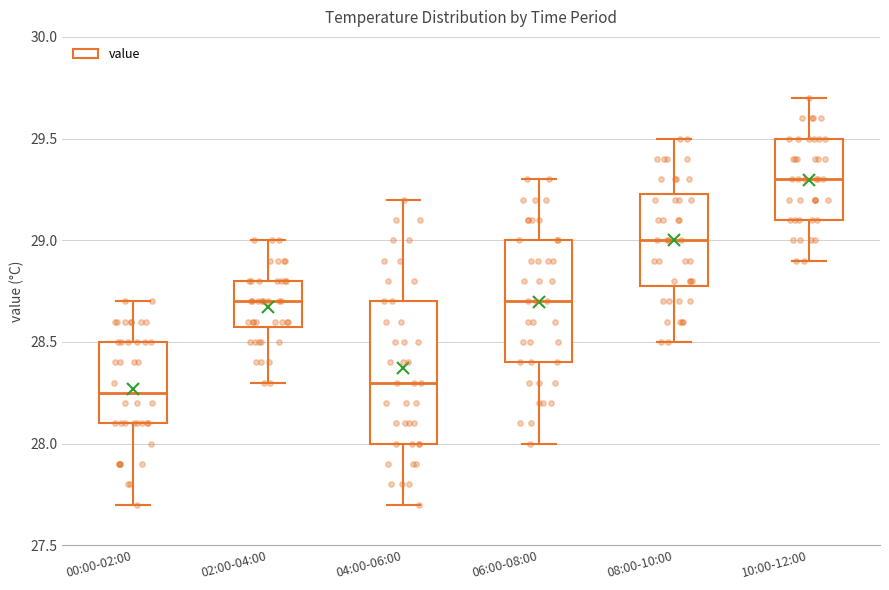

Reading left to right, read every box against the y-axis: the position of its median line, the range the box covers, and the ends of its whiskers. The values are not printed on the chart, so give them approximately, as read against the axis.

00:00-02:00: median 28.25, box 28.10 to 28.50, whiskers 27.70 to 28.70
02:00-04:00: median 28.70, box 28.60 to 28.80, whiskers 28.30 to 29.00
04:00-06:00: median 28.30, box 28.00 to 28.70, whiskers 27.70 to 29.20
06:00-08:00: median 28.70, box 28.40 to 29.00, whiskers 28.00 to 29.30
08:00-10:00: median 29.00, box 28.80 to 29.25, whiskers 28.50 to 29.50
10:00-12:00: median 29.30, box 29.10 to 29.50, whiskers 28.90 to 29.70